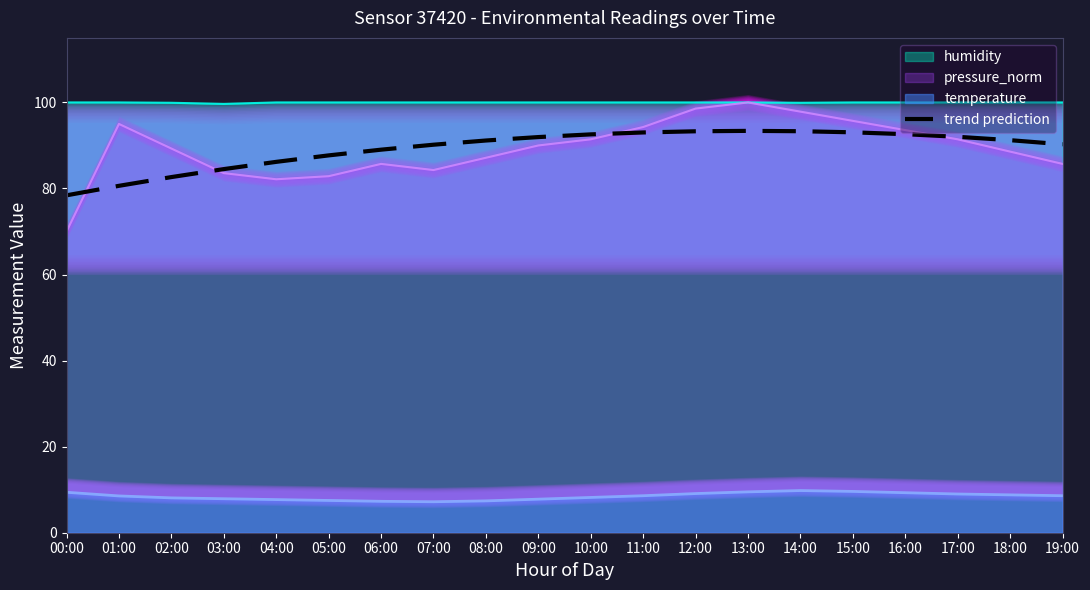

Rank the categories by value from highest to lowest.

13:00, 14:00, 12:00, 15:00, 11:00, 16:00, 10:00, 17:00, 09:00, 18:00, 08:00, 19:00, 07:00, 06:00, 05:00, 04:00, 03:00, 02:00, 01:00, 00:00